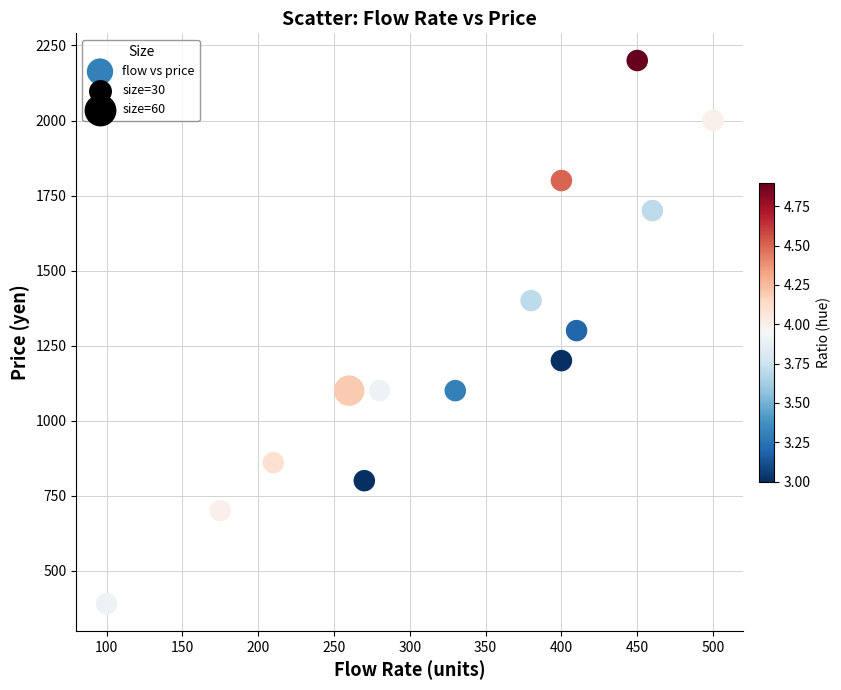

What is the range of X values (max minus min)?

400